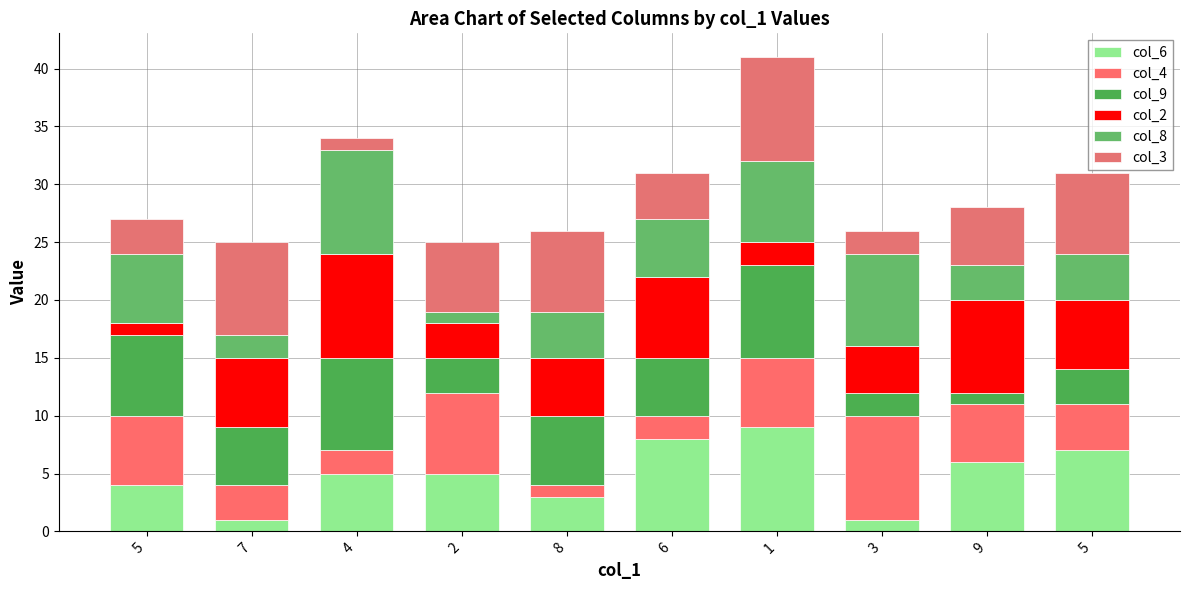

The col_3 series shows 12 at 7. True or false?

False